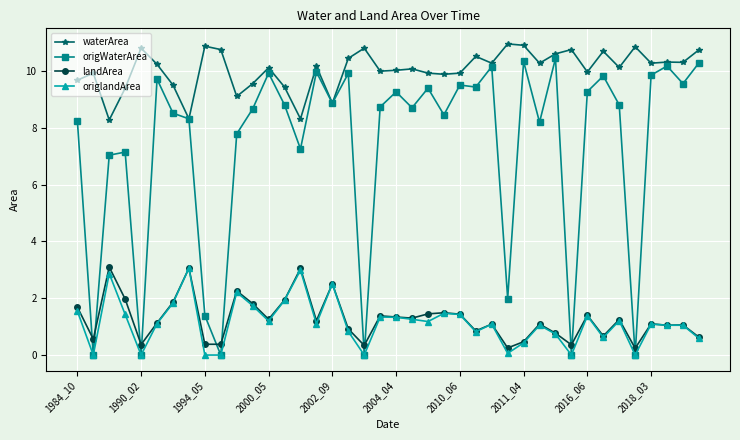

Which series has the largest range (max minus min)?

origWaterArea